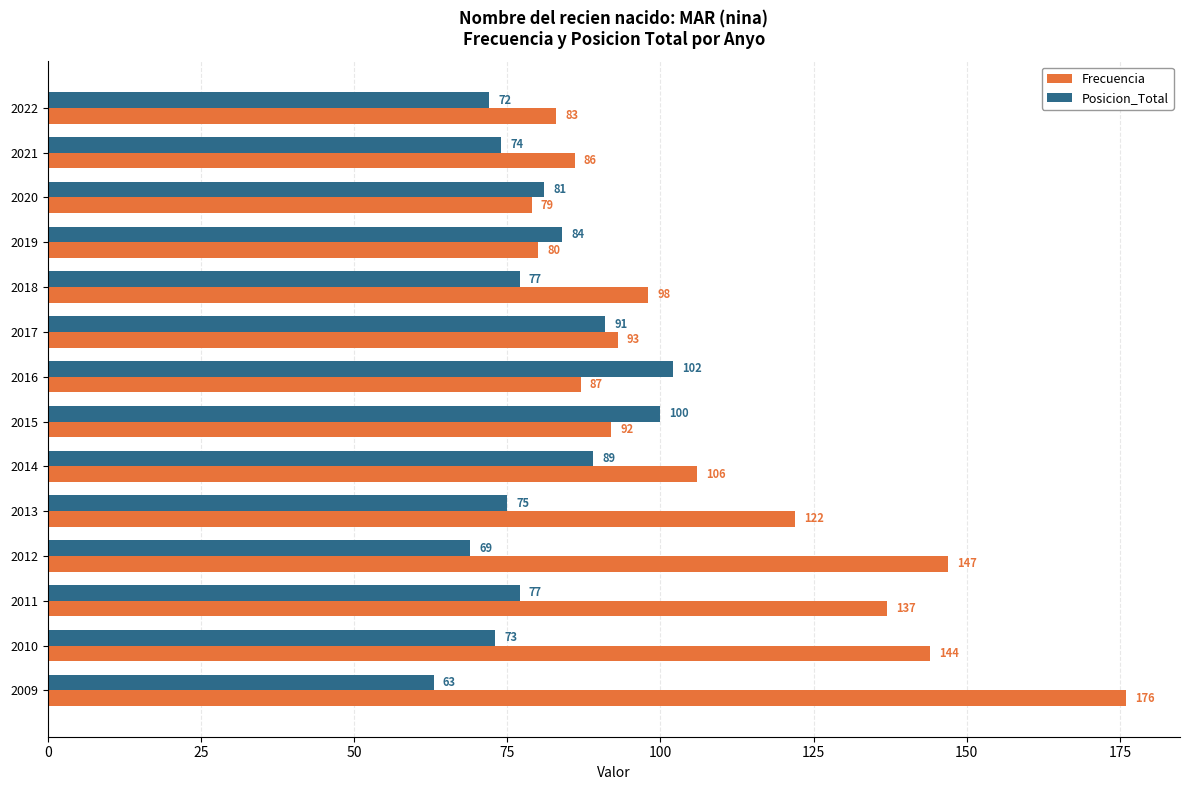

What is the difference between the highest and lowest values at 2011?

60